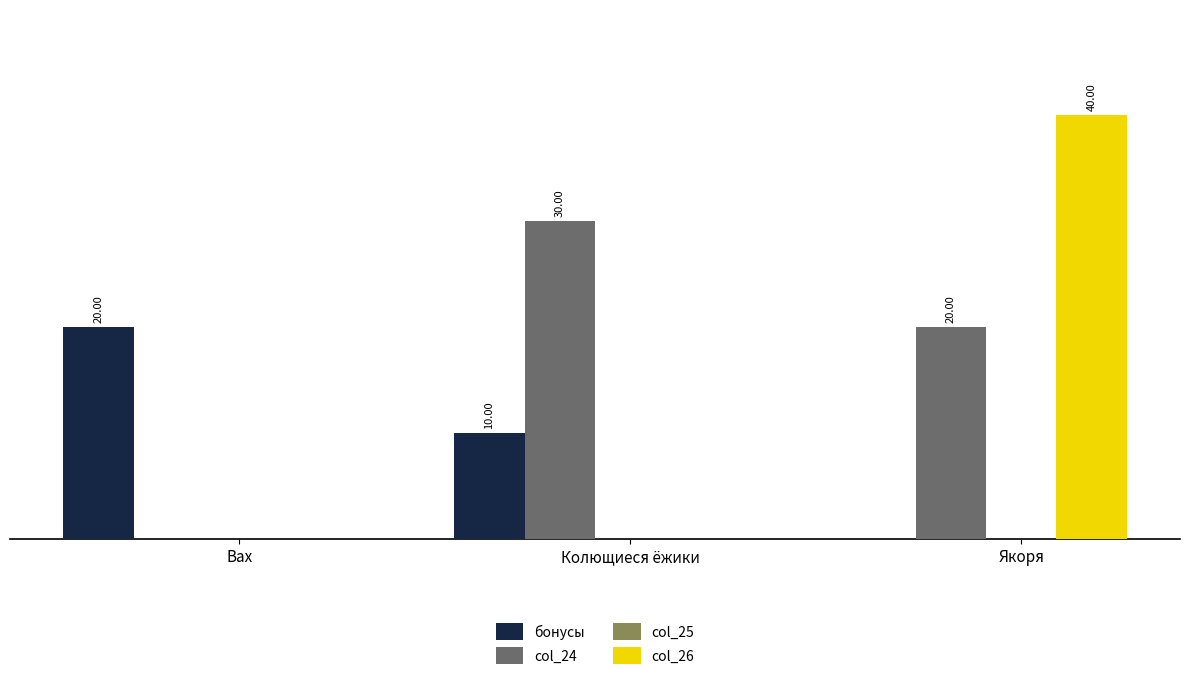

Between Колющиеся ёжики and Якоря, which series saw the biggest shift?

col_26